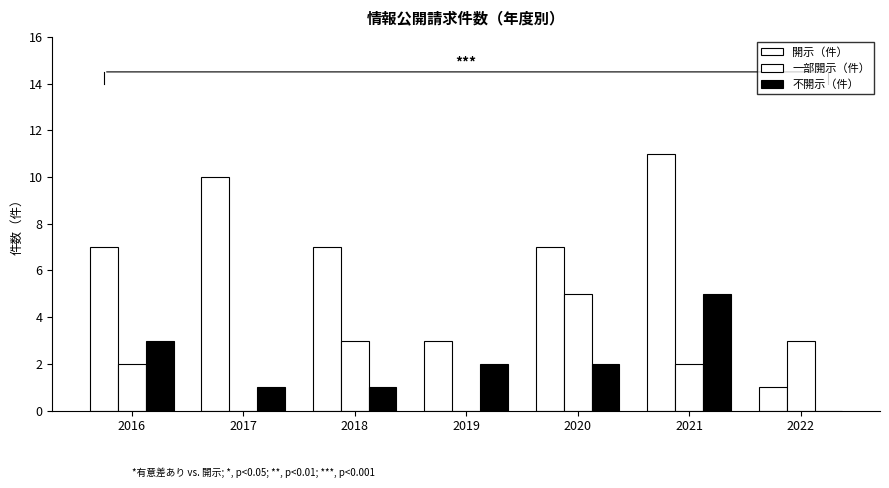

Reading left to right, extract all data points from this chart.

開示（件）: 7	10	7	3	7	11	1
一部開示（件）: 2	0	3	0	5	2	3
不開示（件）: 3	1	1	2	2	5	0